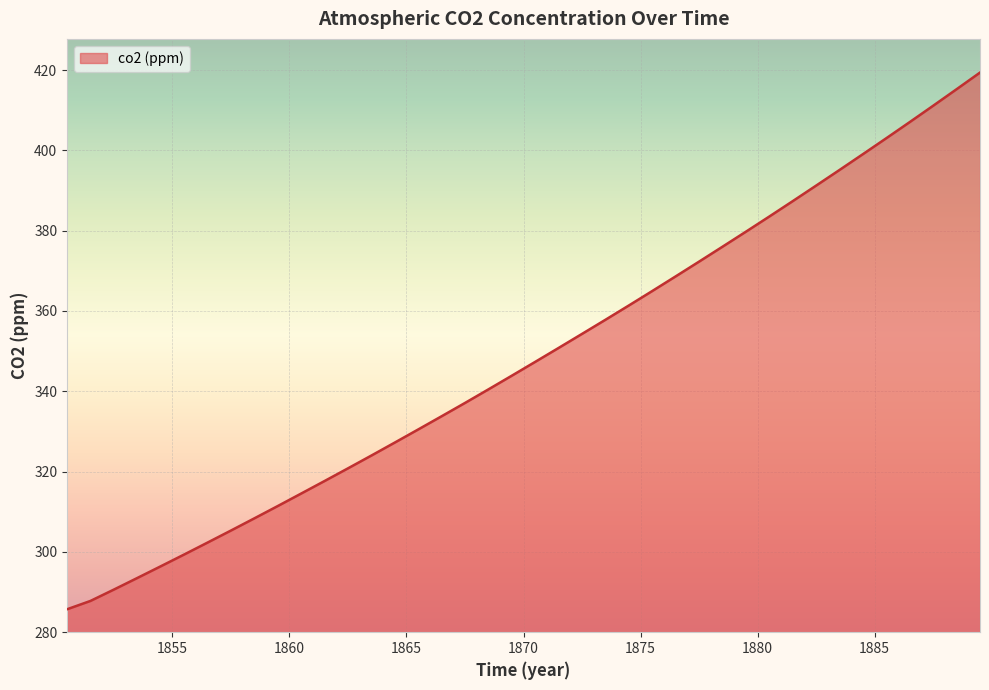

What is the minimum value shown in the chart?

285.7